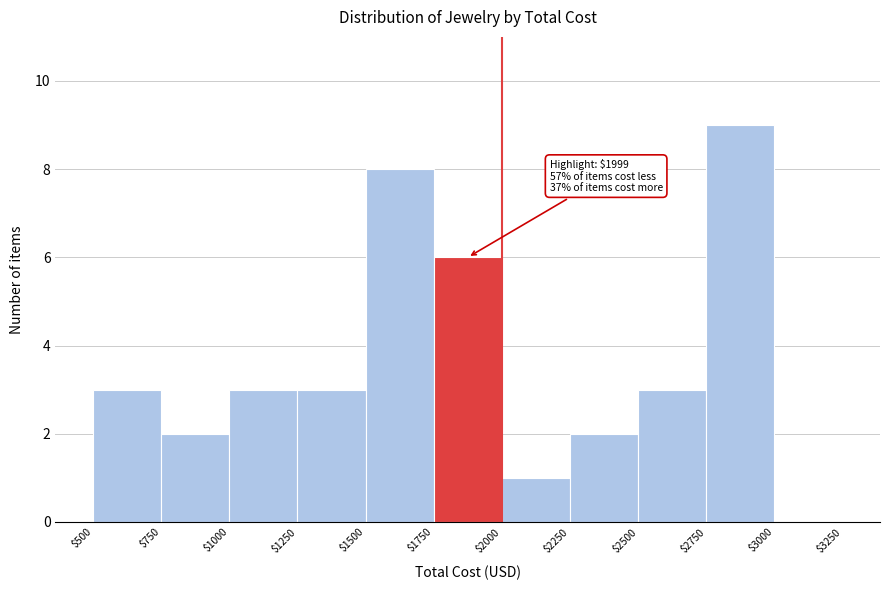

Which range on the x-axis has the tallest bar?

$2750 to $3000